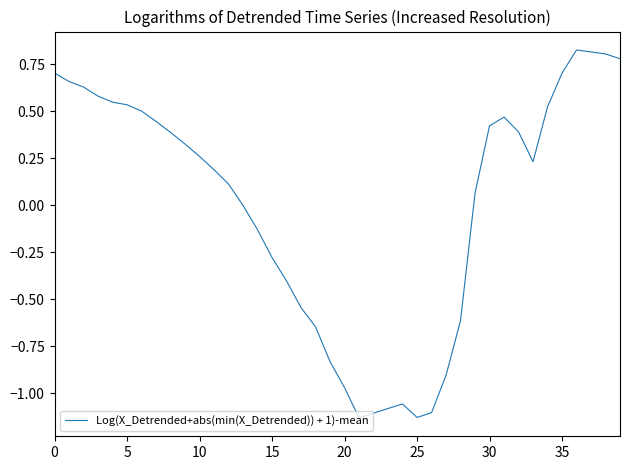

What is the difference between the maximum and minimum values?

2.0